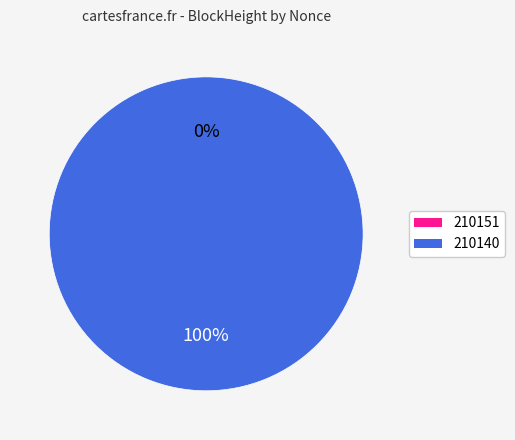

Rank the categories by value from lowest to highest.

210151, 210140